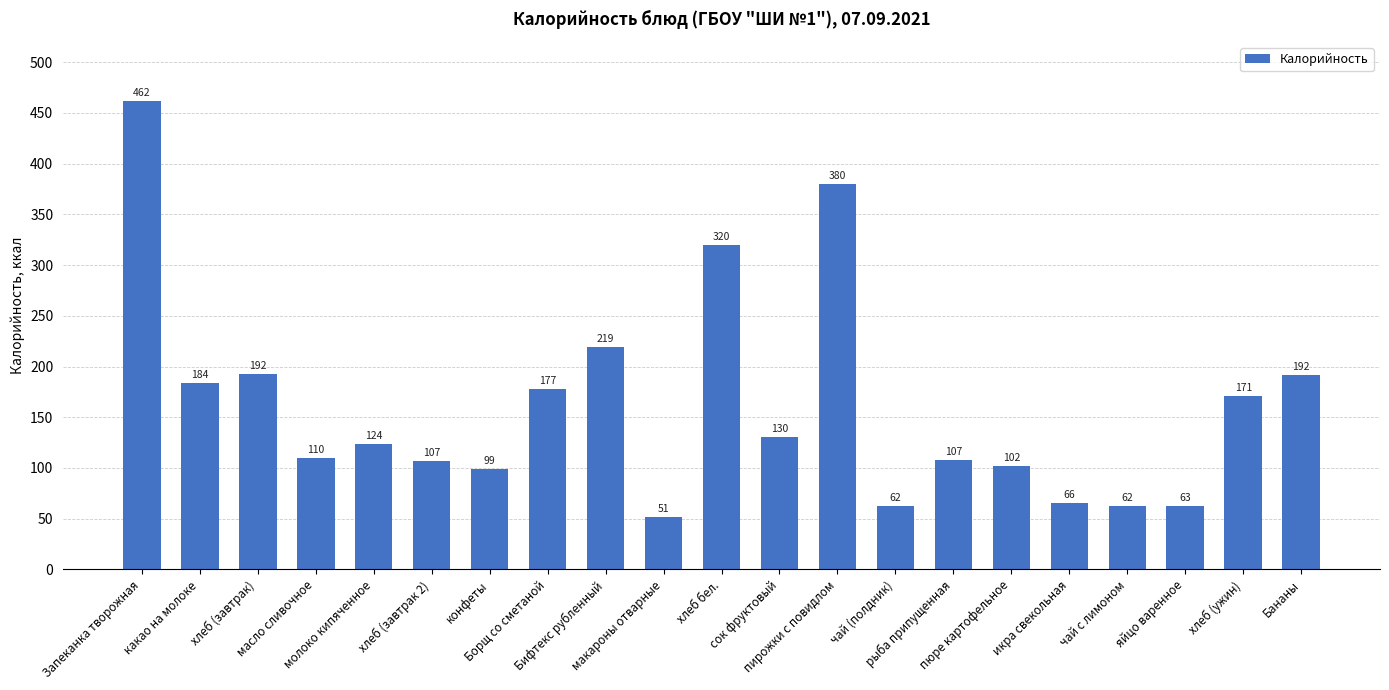

What is the difference between the maximum and minimum values?

410.6